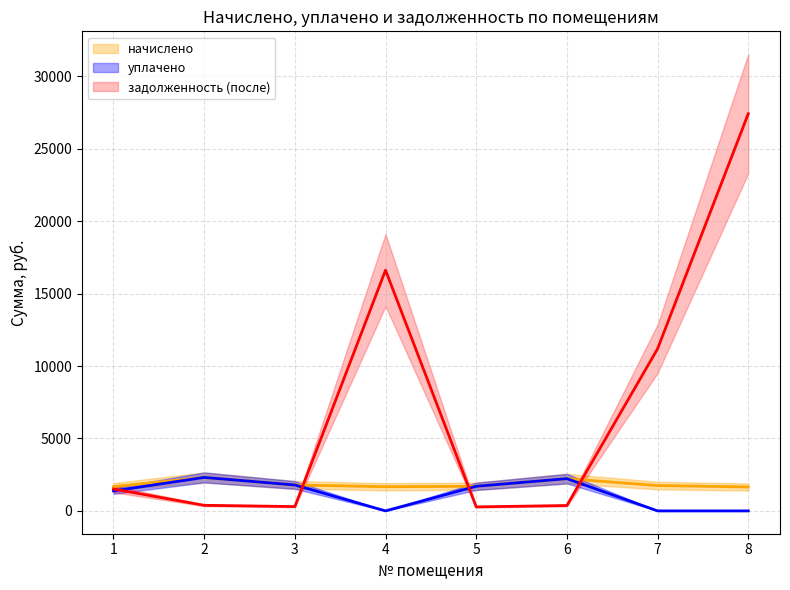

How many values in the начислено series are below 1748?

4